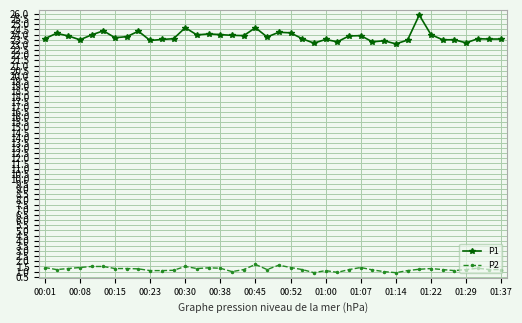

What is the lowest value of the P1 series?

23.1